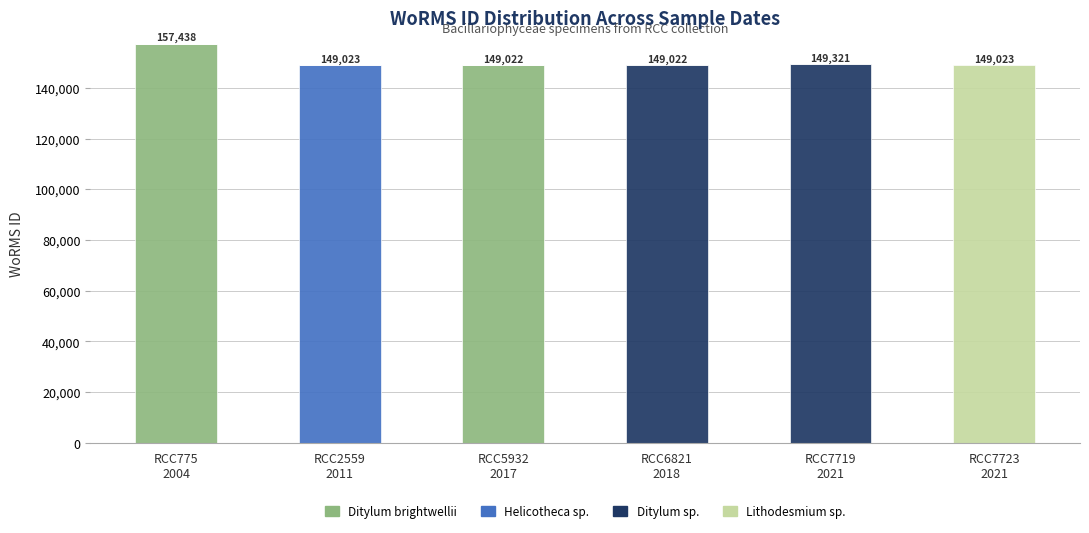

What is the highest value of the Ditylum brightwellii series?

157438